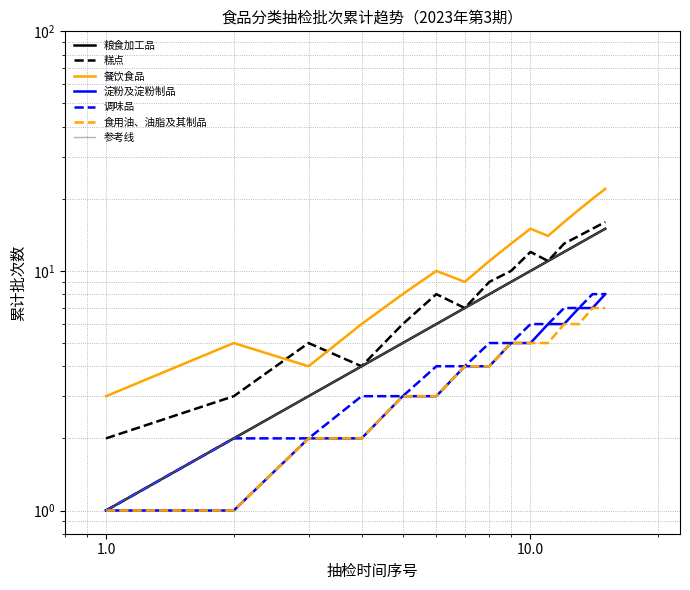

How many values in the 食用油、油脂及其制品 series are below 4?

6